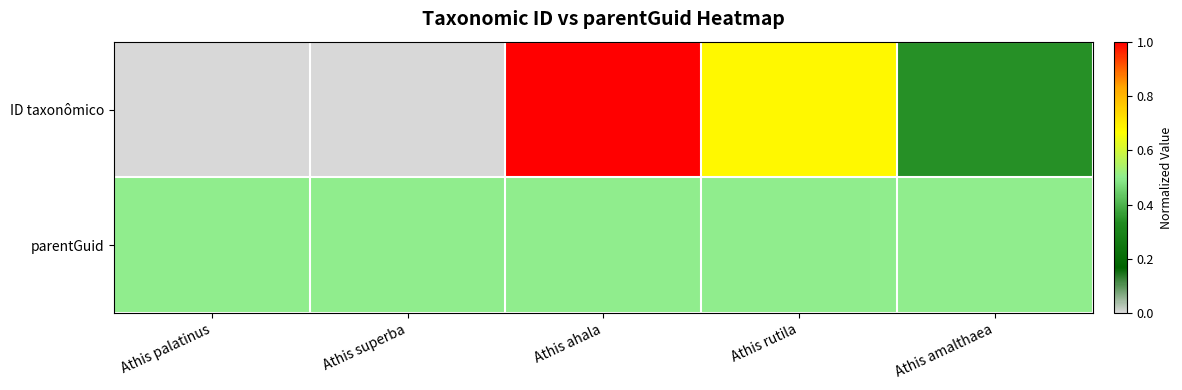

At which category is the sum across all series the highest?

Athis ahala